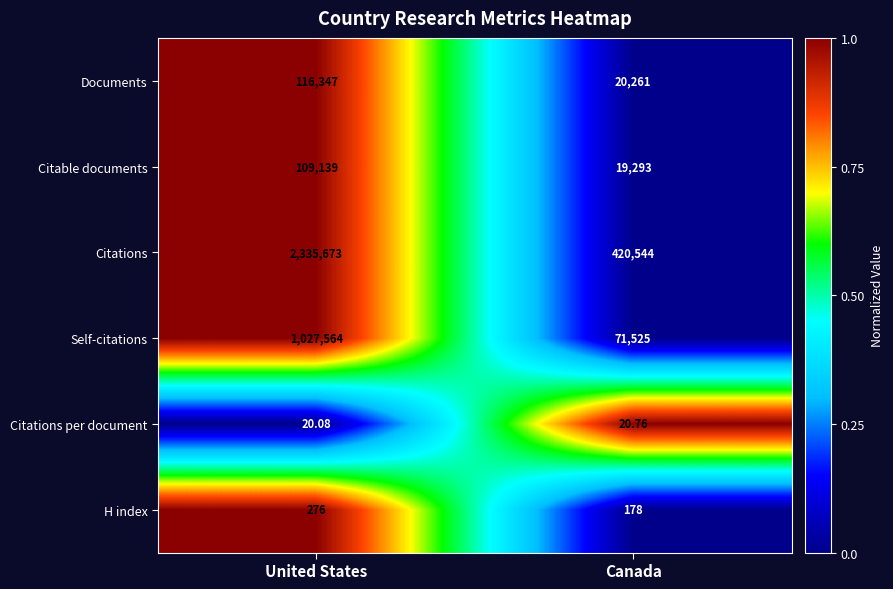

Which series has the largest total across all categories?

Citations